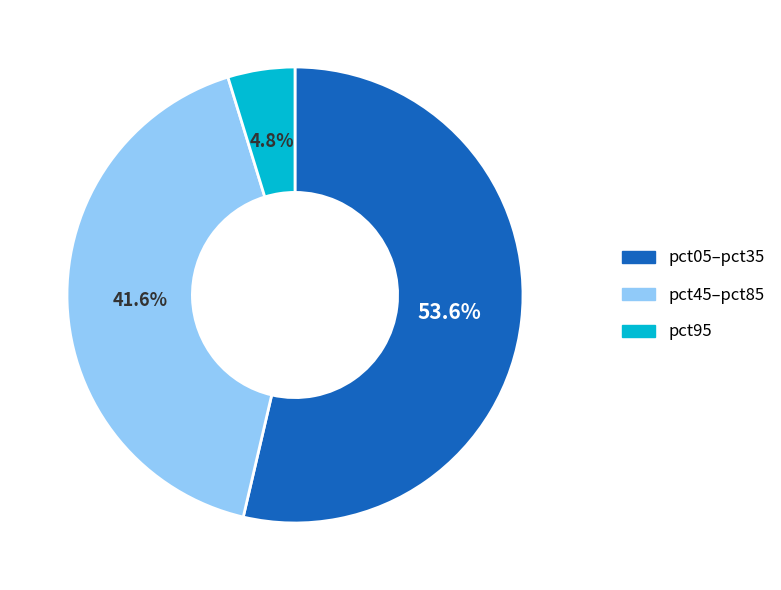

Is there any slice that represents more than half of the pie?

Yes